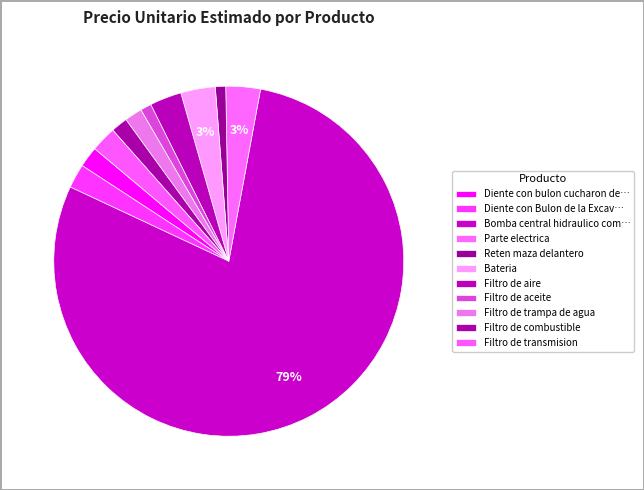

Count the number of slices in the pie.

11